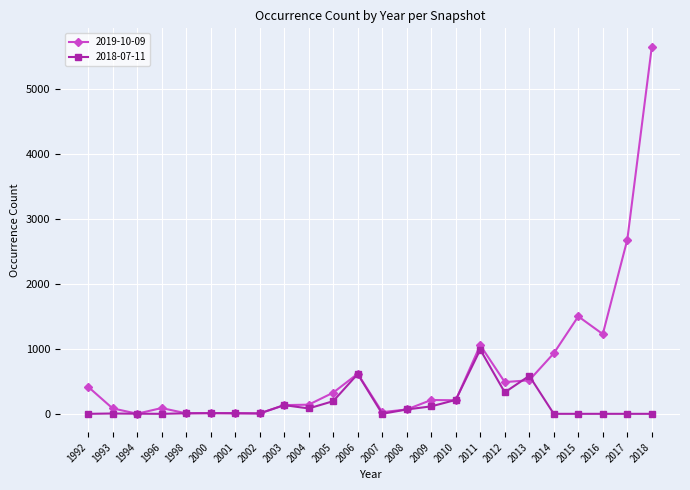

Rank the series at 2014 from lowest to highest value.

2018-07-11, 2019-10-09